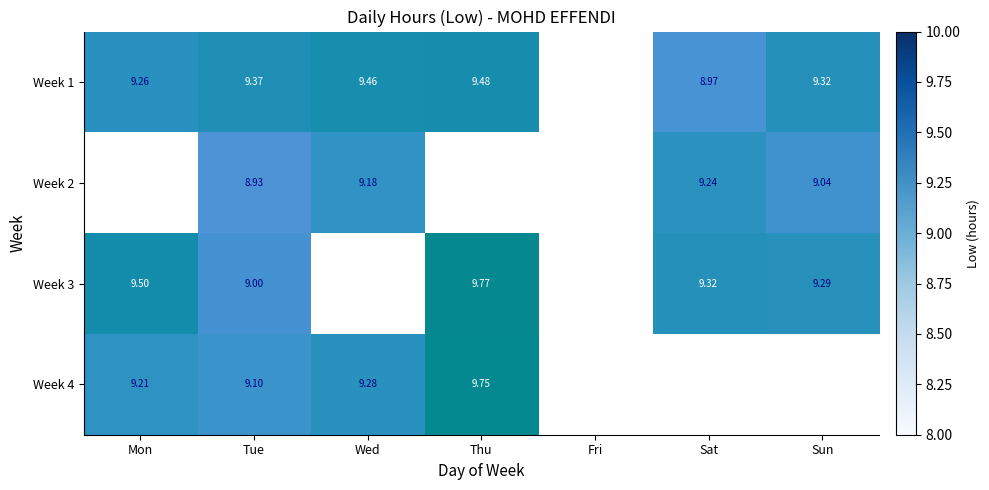

What is the spread (max minus min) of values at Wed?

0.3